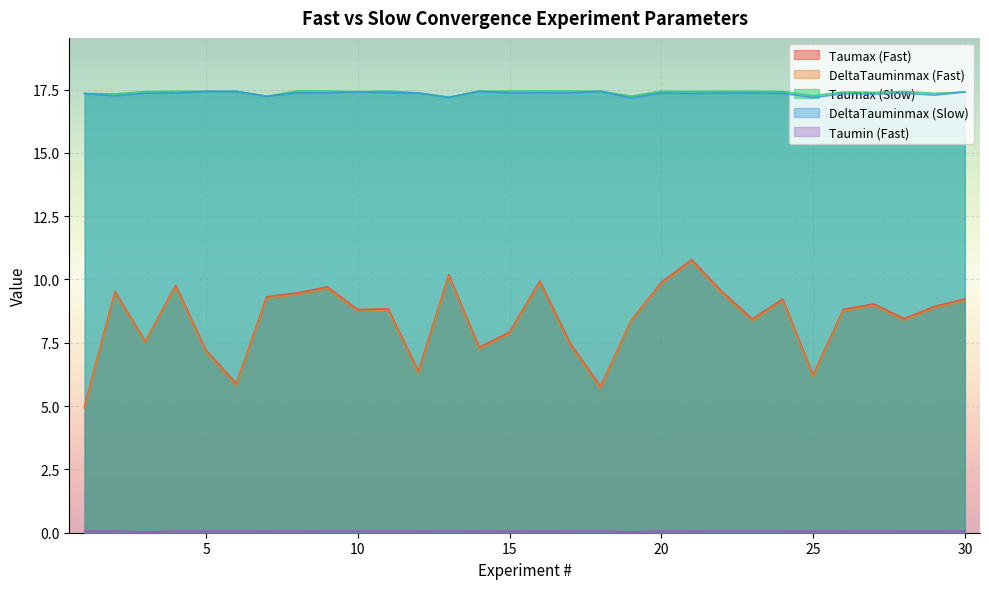

Does the chart display data point markers on the line(s)?

No